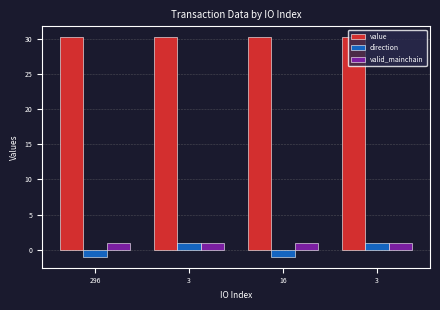

What is the lowest value of the valid_mainchain series?

1.0